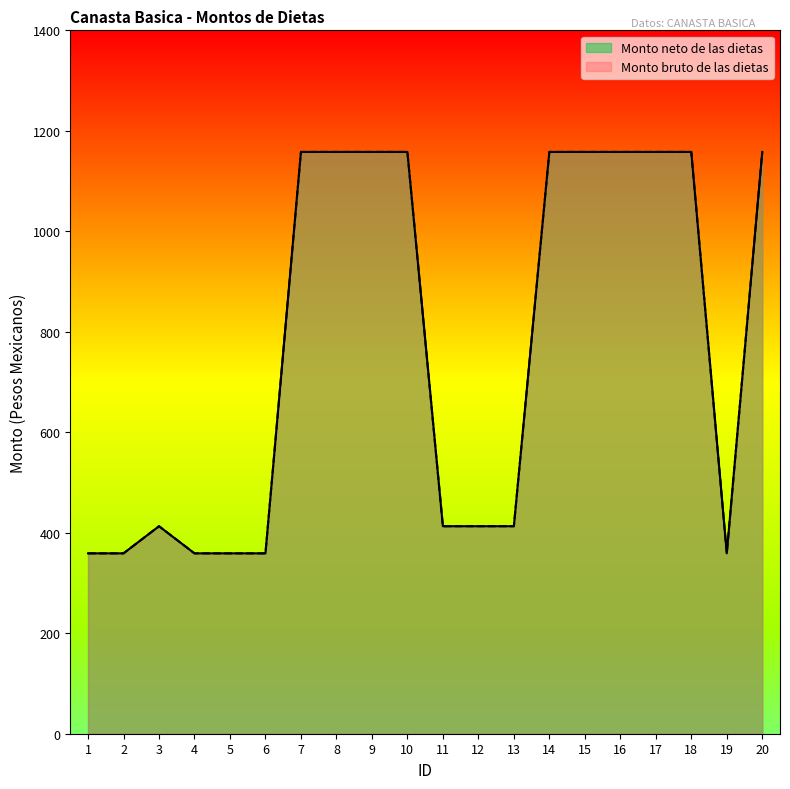

At how many categories does at least one series exceed 797?

10